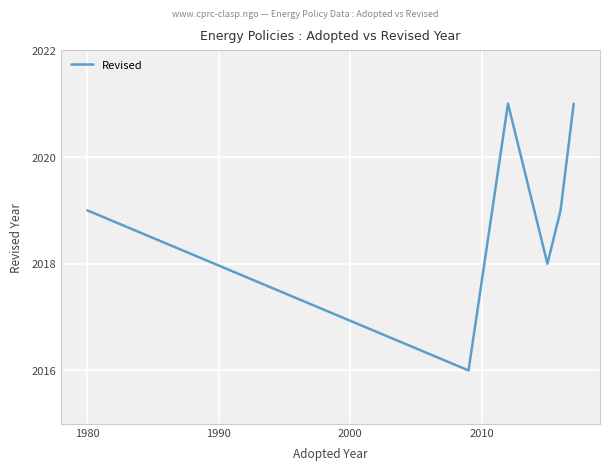

How many interior local valleys (lower than both neighbors) does the data have?

2